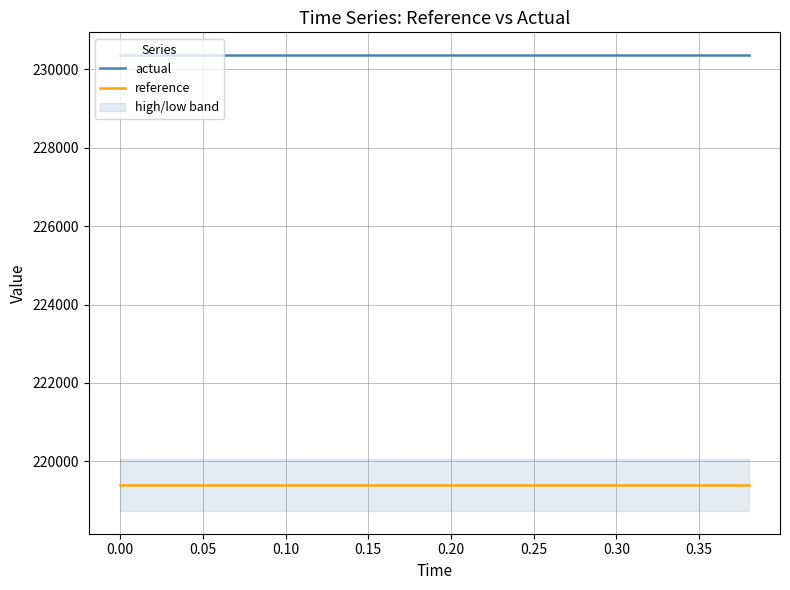

What is the maximum value for reference?

219393.1